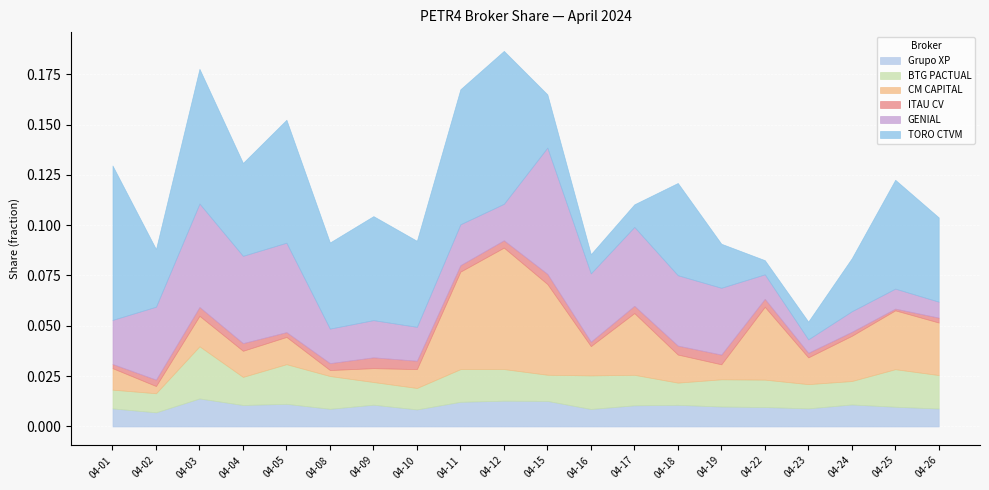

Count the number of categories in the chart.

20